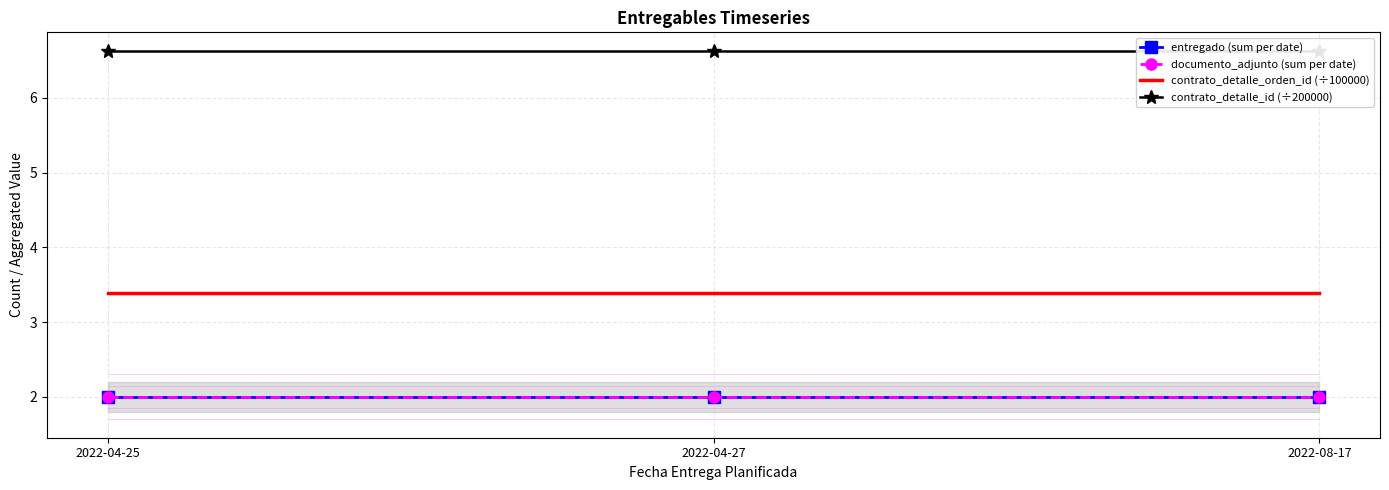

Rank the series at 2022-04-27 from highest to lowest value.

contrato_detalle_id (÷200000), contrato_detalle_orden_id (÷100000), entregado (sum per date), documento_adjunto (sum per date)